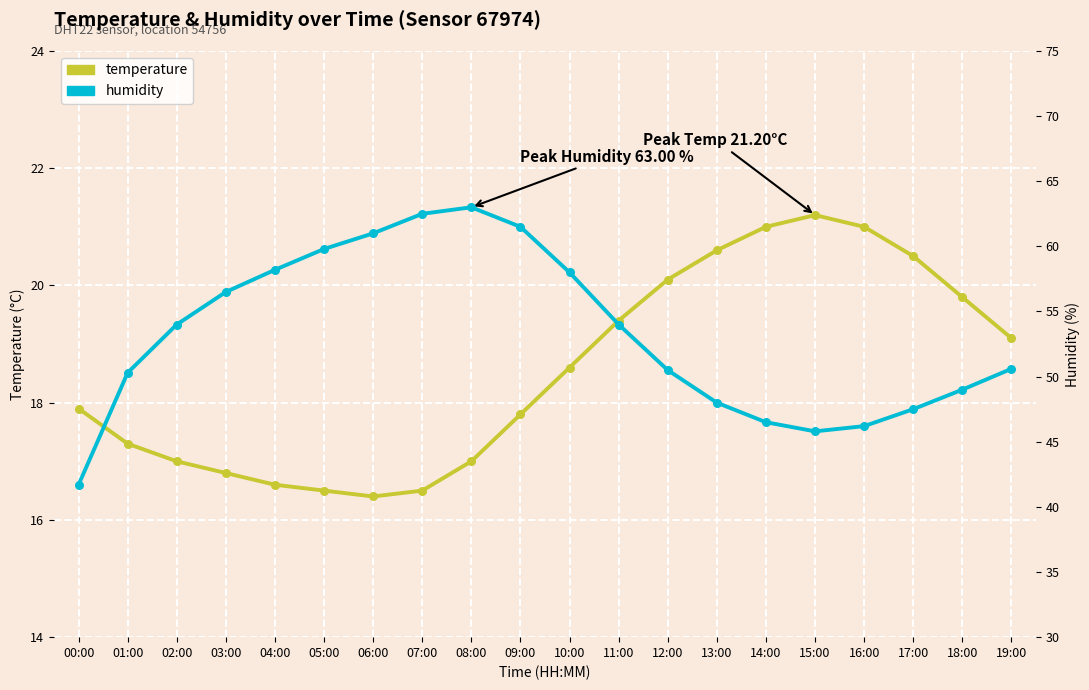

Which series has the widest spread of Y values?

humidity